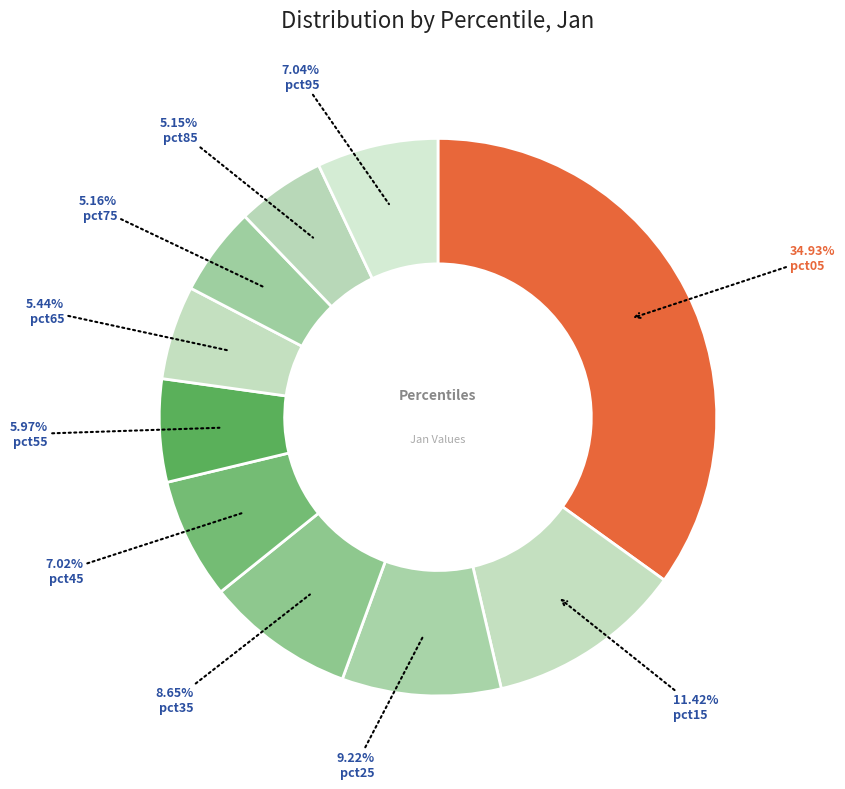

Count the number of slices in the pie.

10